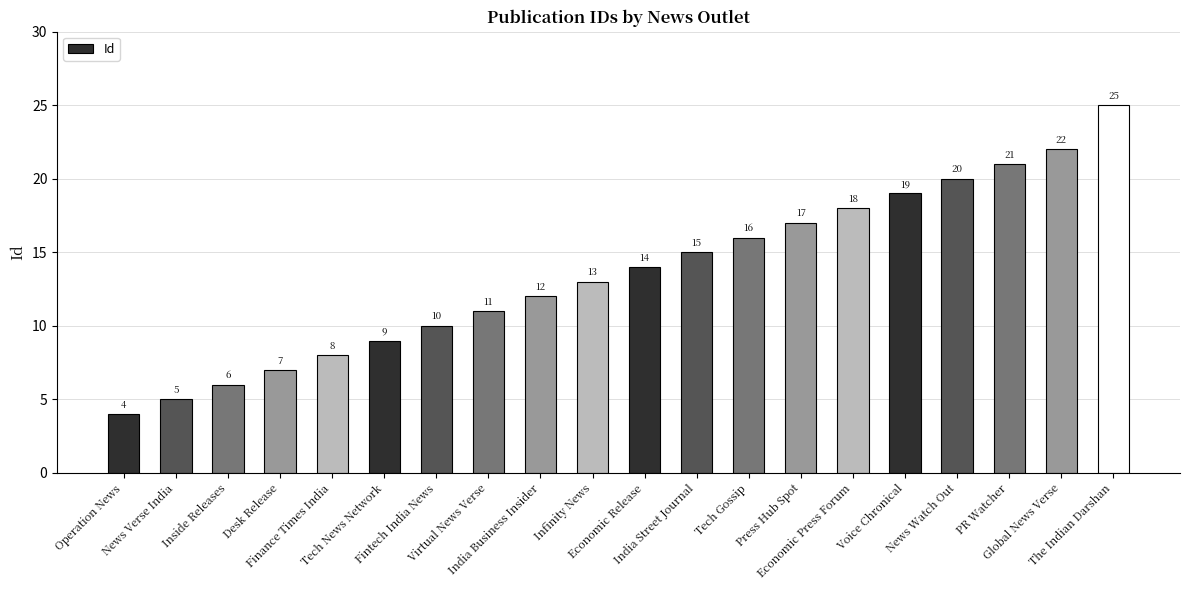

What is the maximum value shown in the chart?

25